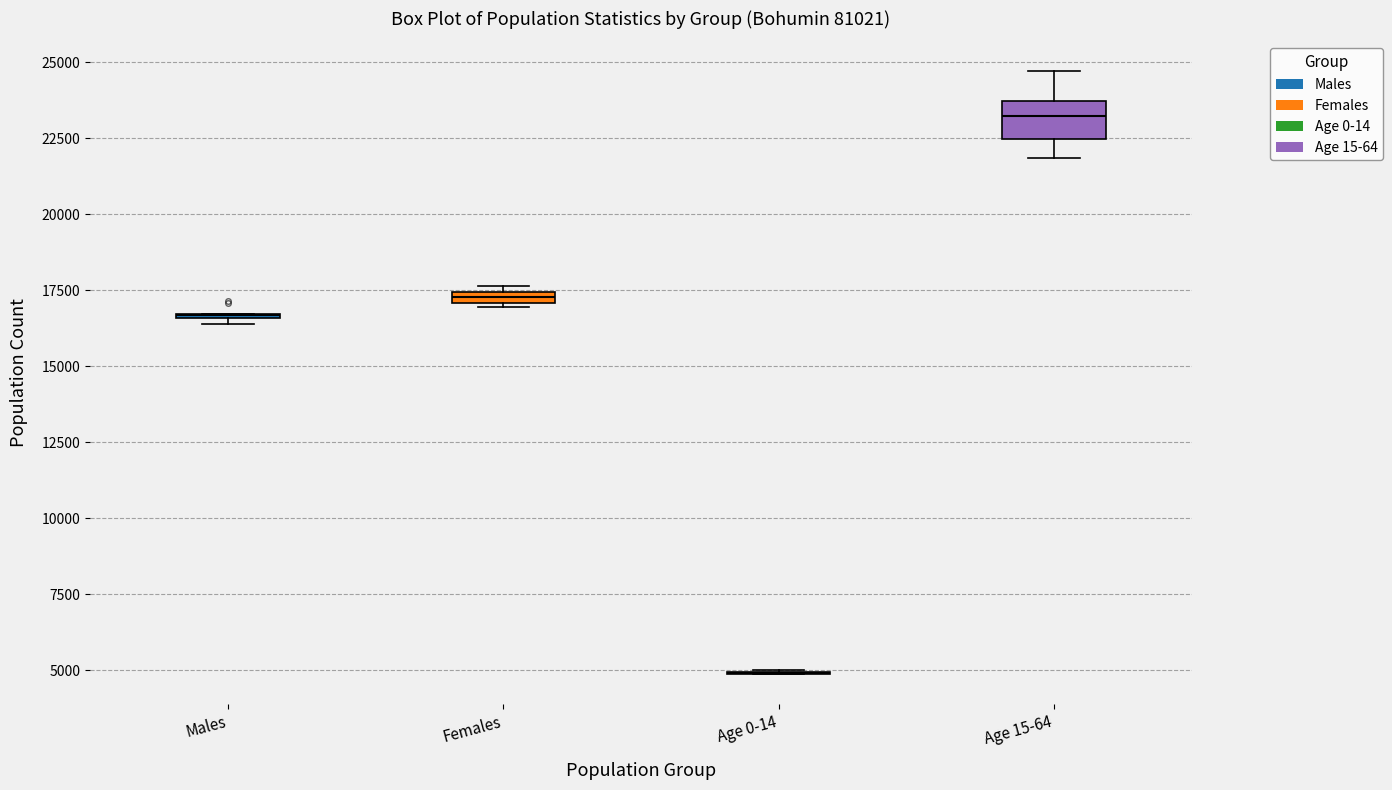

Where is the lower edge of the box for Age 15-64 on the y-axis? The values are not printed on the chart, so give them approximately, as read against the axis.

22500